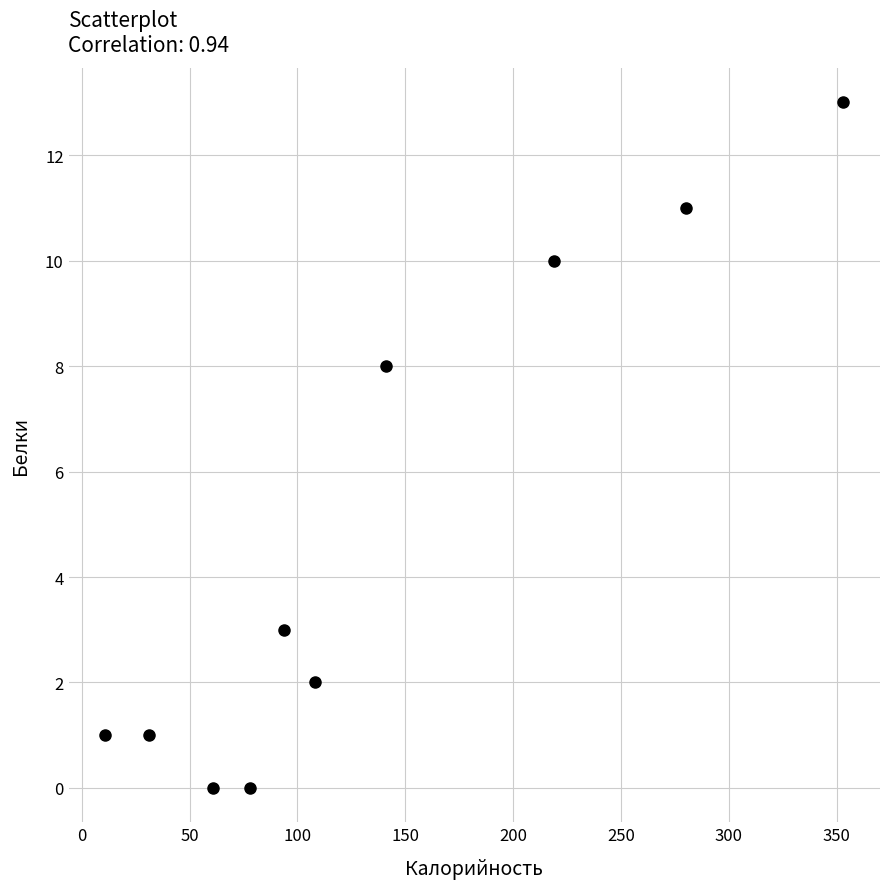

What Y value in the scatter plot is closest to 6?

8